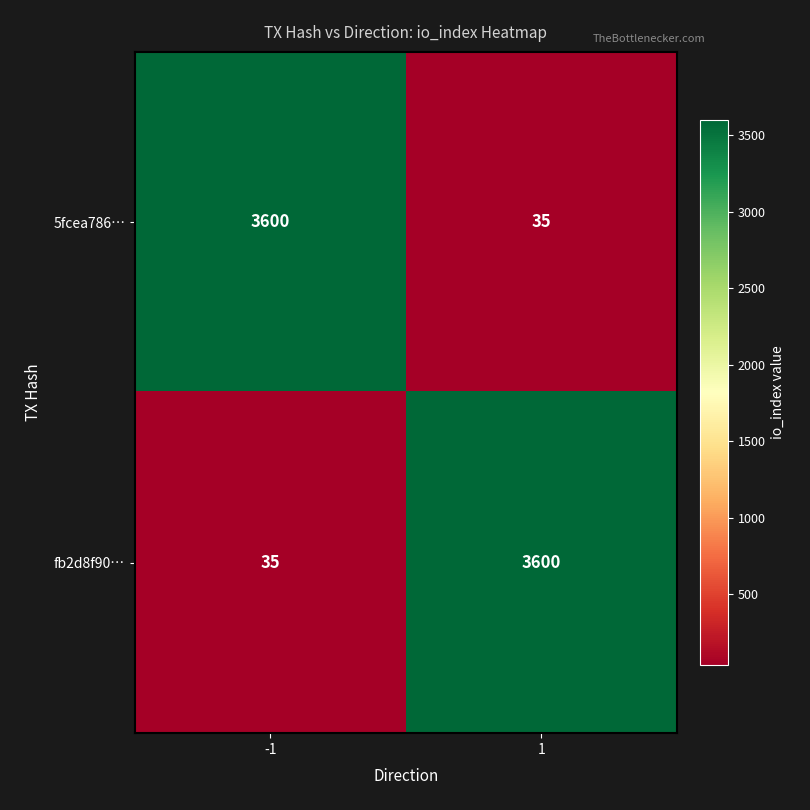

What is the average value of the 5fcea786… series?

1818